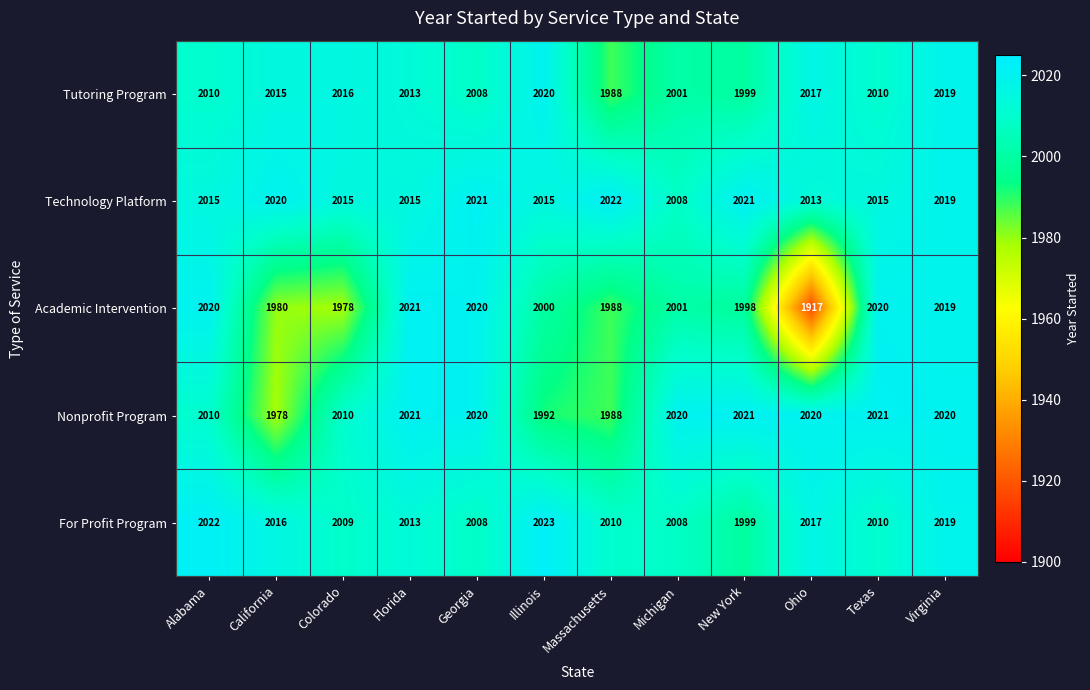

What is the approximate value of Nonprofit Program at Michigan, to the nearest 5?

2020